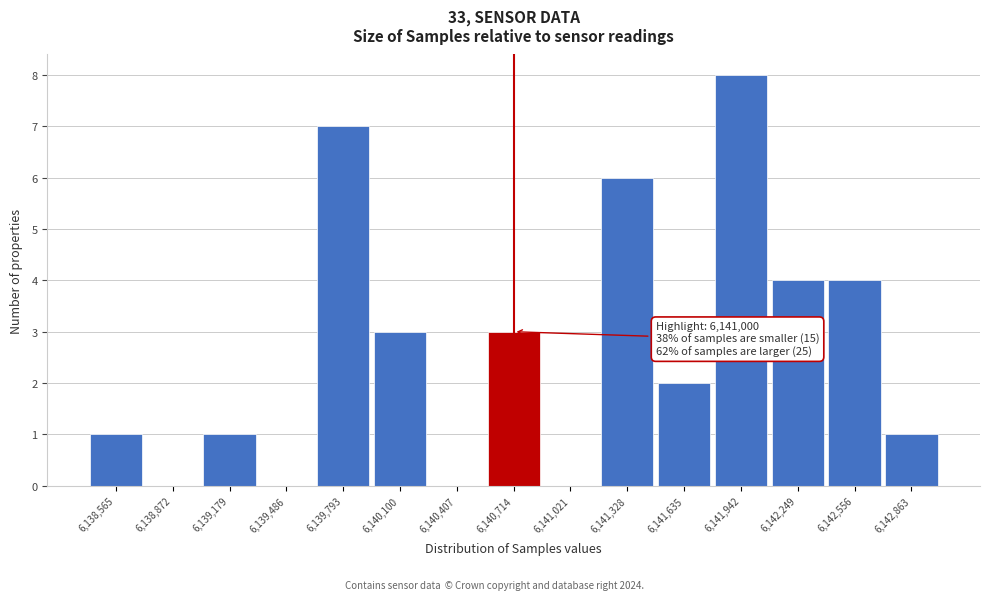

Reading right to left, what are all the values shown in this chart?

6,142,863=1	6,142,556=4	6,142,249=4	6,141,942=8	6,141,635=2	6,141,328=6	6,141,021=0	6,140,714=3	6,140,407=0	6,140,100=3	6,139,793=7	6,139,486=0	6,139,179=1	6,138,872=0	6,138,565=1